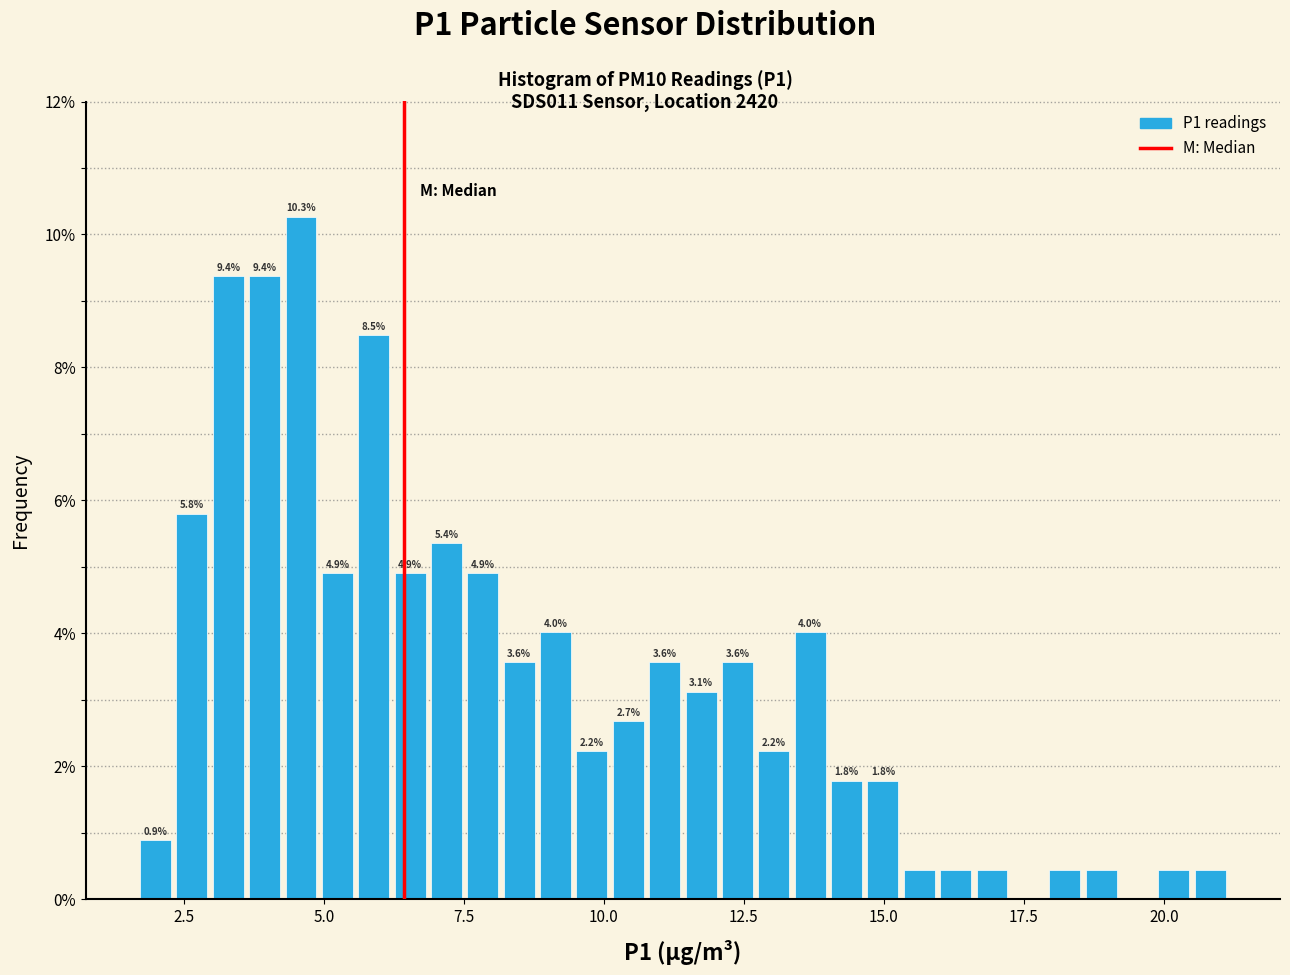

Read against the x-axis, roughly where is the centre of the tallest bar?

4.5